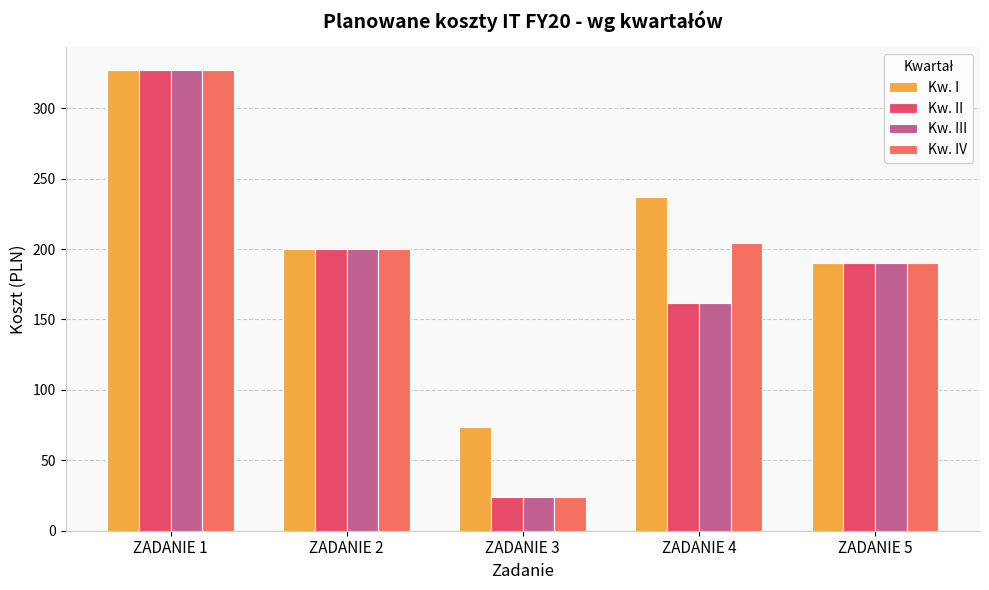

Which has a higher value, ZADANIE 5 or ZADANIE 3?

ZADANIE 5